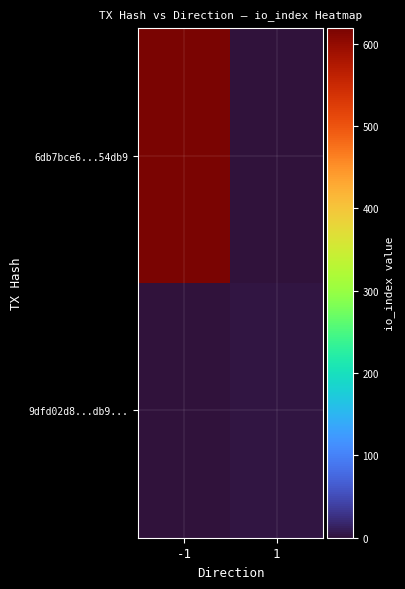

Rank the series by their average value, from lowest to highest.

9dfd02d8...db9..., 6db7bce6...54db9